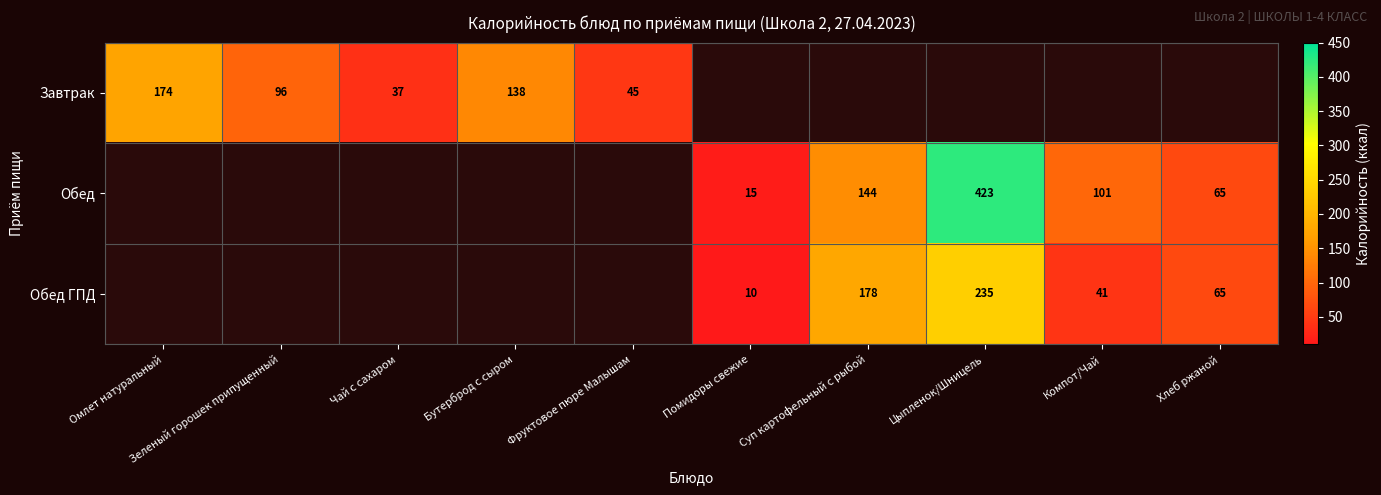

The Завтрак series shows 104.3 at Омлет натуральный. True or false?

False